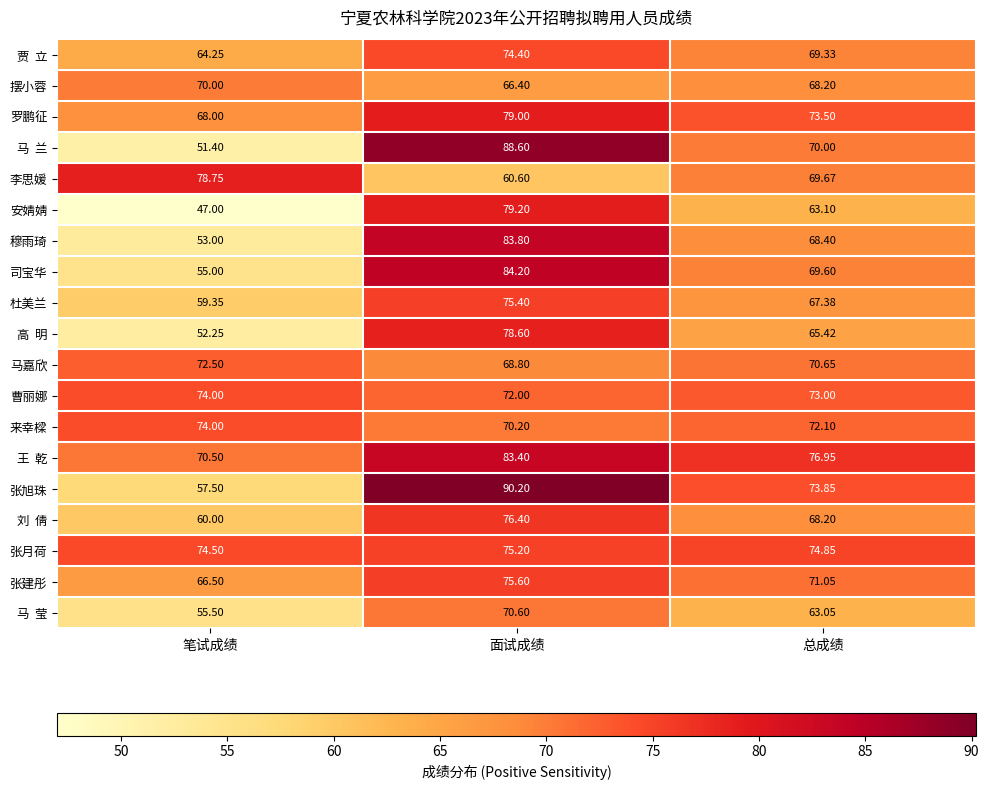

At which label is 摆小蓉 closest to 68?

总成绩